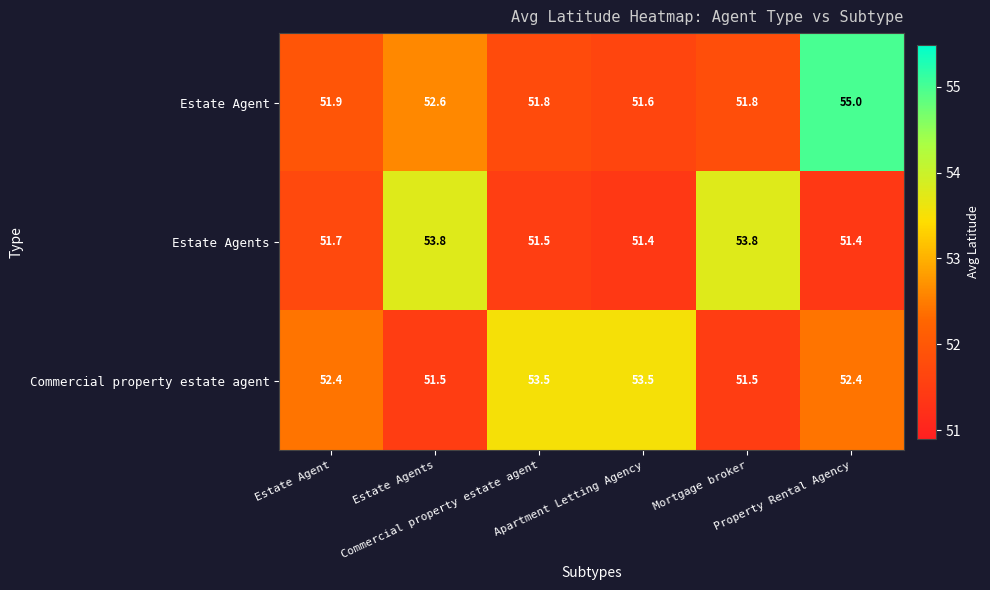

At how many categories does at least one series exceed 52?

6